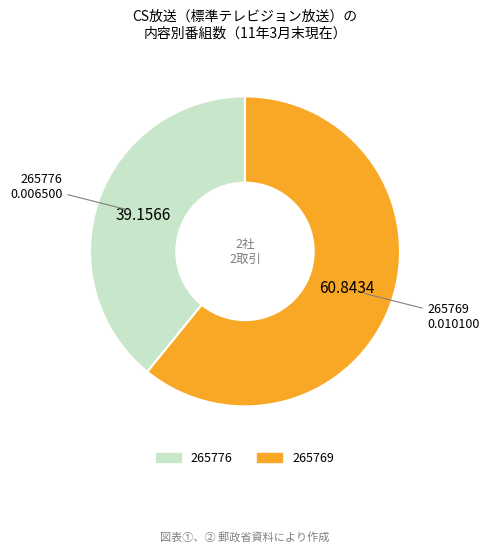

Count the number of slices in the pie.

2